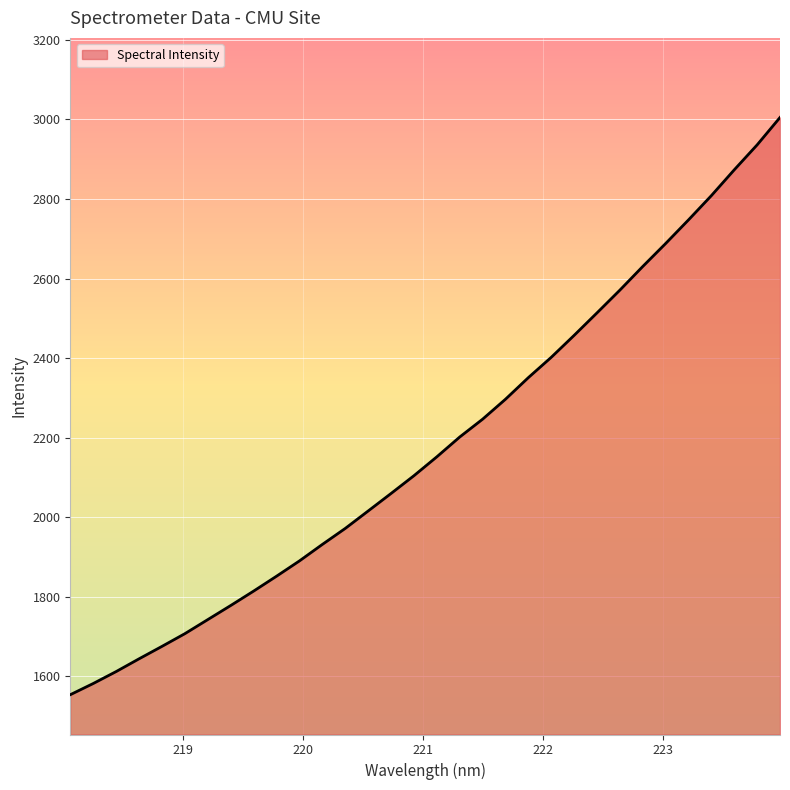

What is the difference between the maximum and second lowest values?

1422.5